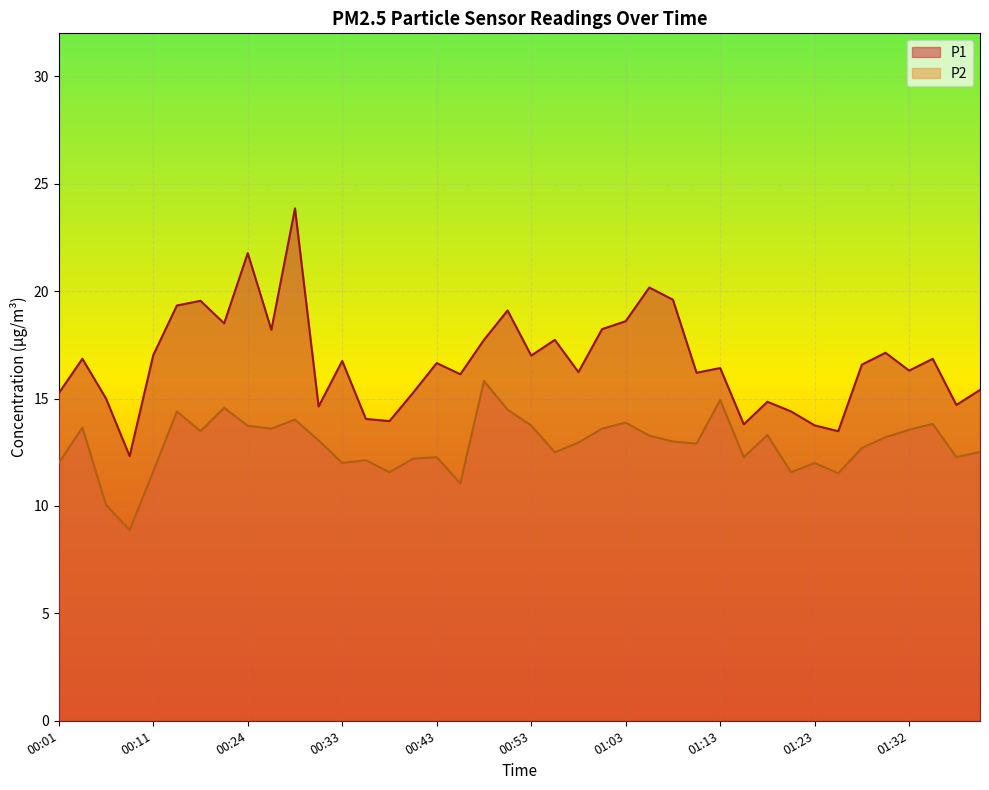

How many lines are shown in the chart?

2